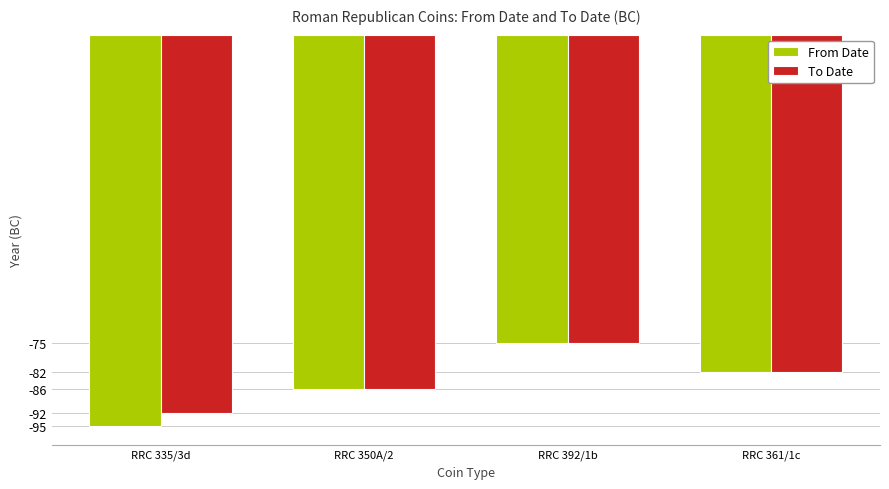

List the labels in order of From Date value, smallest first.

RRC 335/3d, RRC 350A/2, RRC 361/1c, RRC 392/1b